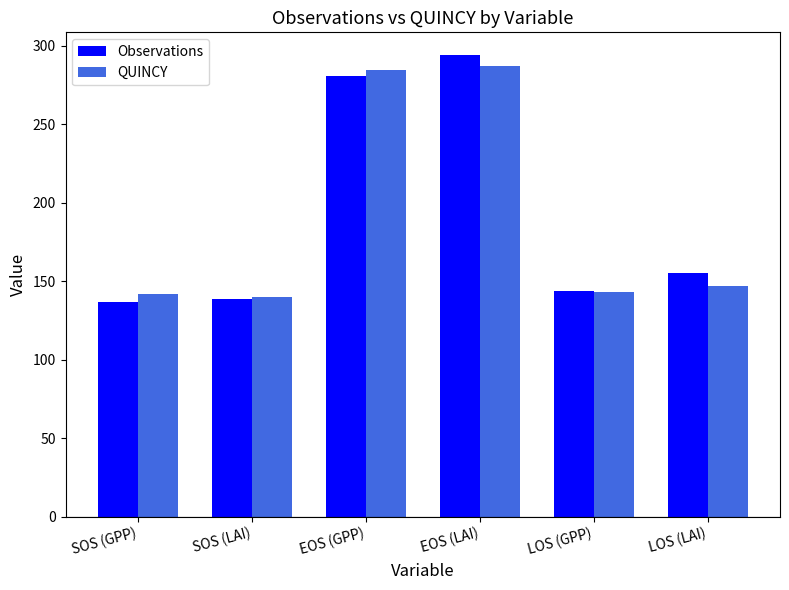

How many distinct data groups are displayed?

2